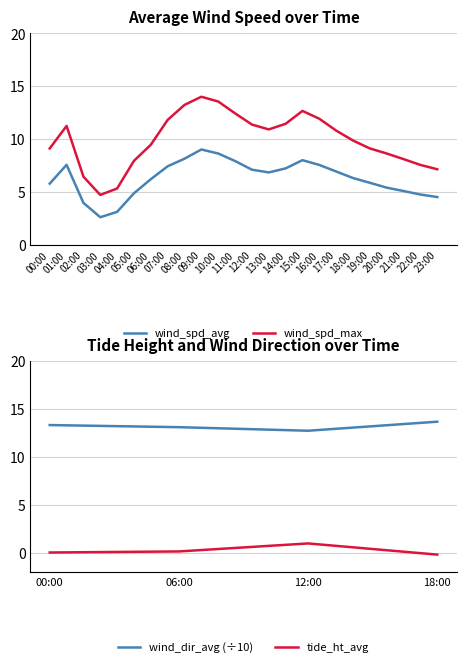

True or false: wind_spd_max and wind_spd_avg cross at least once.

False